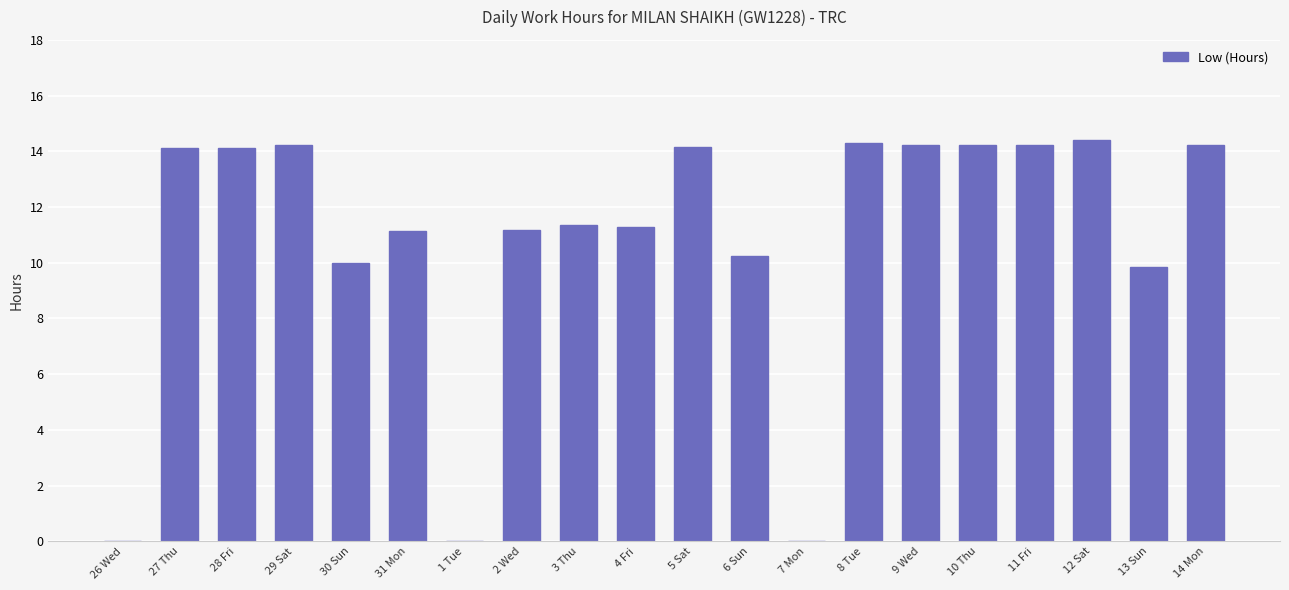

What is the sum of all values?

217.3